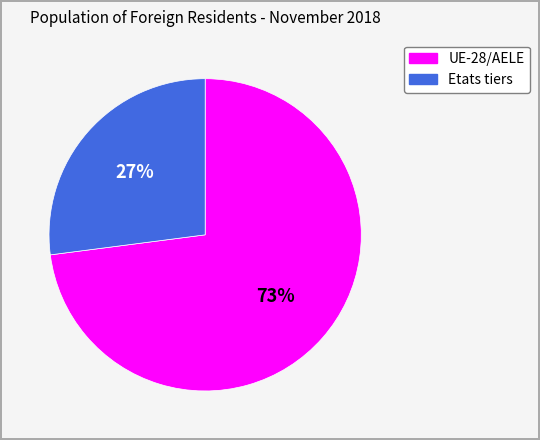

To the nearest percent, what is the combined percentage of UE-28/AELE and Etats tiers?

100%